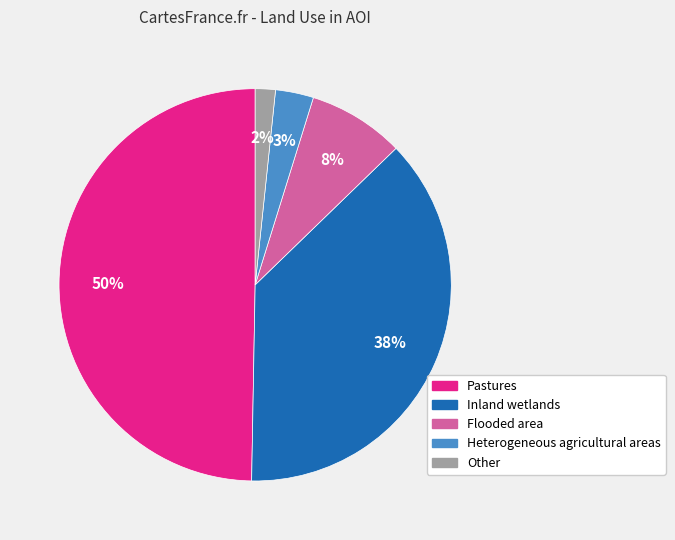

To the nearest percent, what portion does Heterogeneous agricultural areas represent?

3%